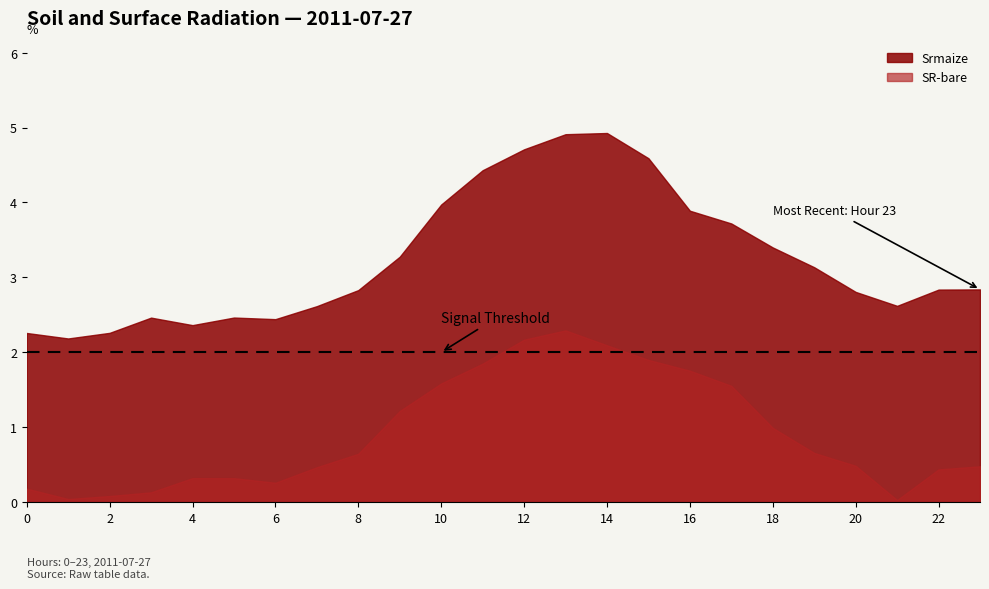

The value of Srmaize at 8 is 2.8. True or false?

True